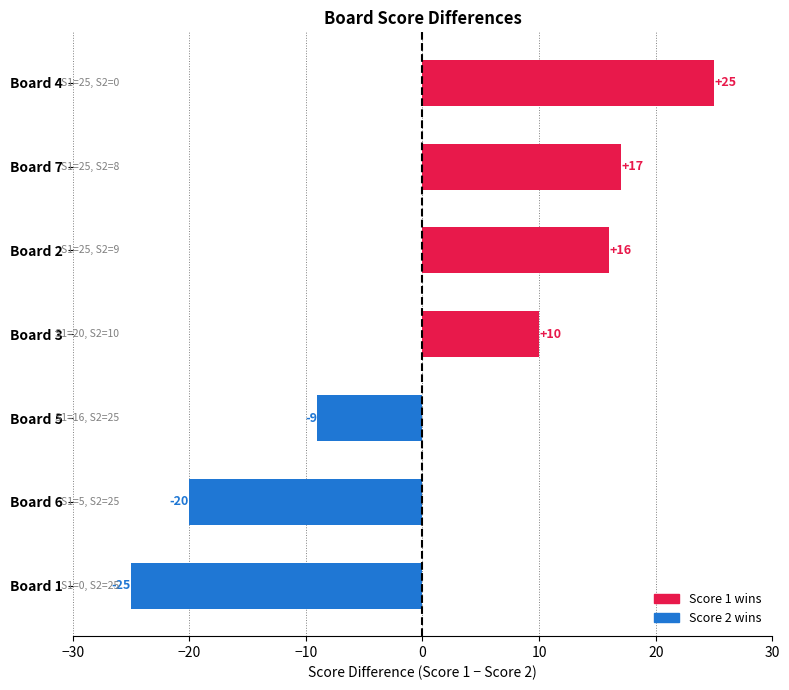

List the labels in order of value, largest first.

Board 4, Board 7, Board 2, Board 3, Board 5, Board 6, Board 1